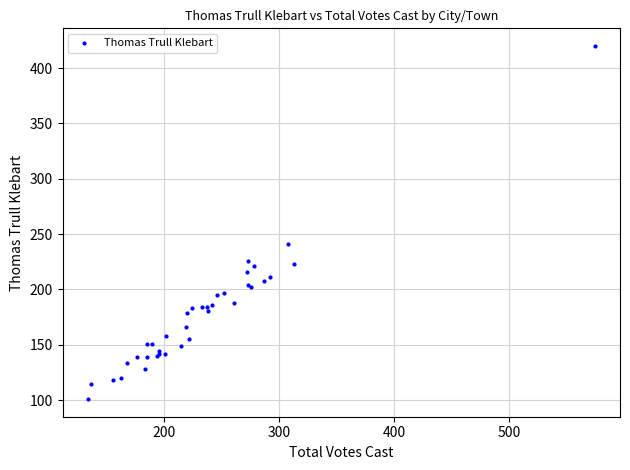

What Y value in the scatter plot is closest to 260?

241